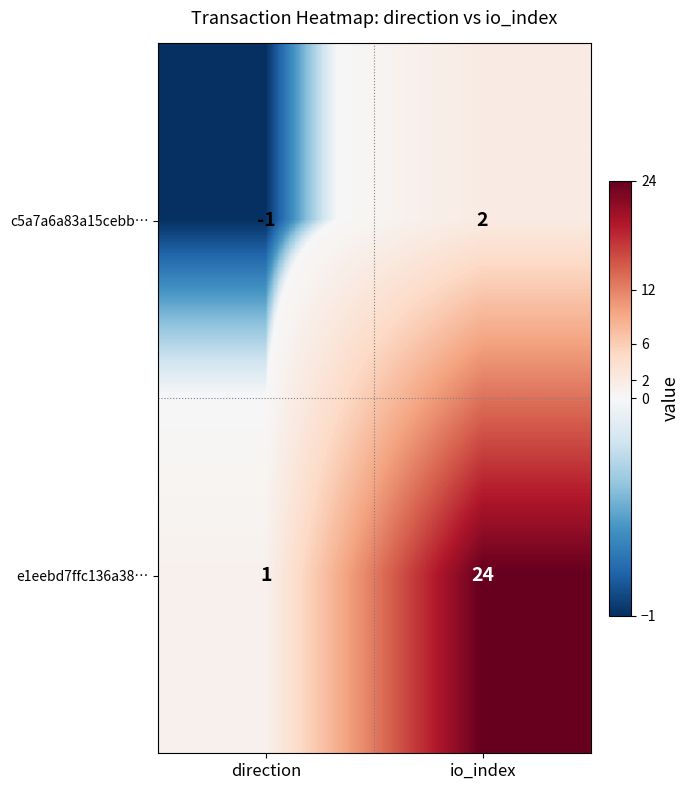

Which category has the highest value in the c5a7a6a83a15cebb… series?

io_index